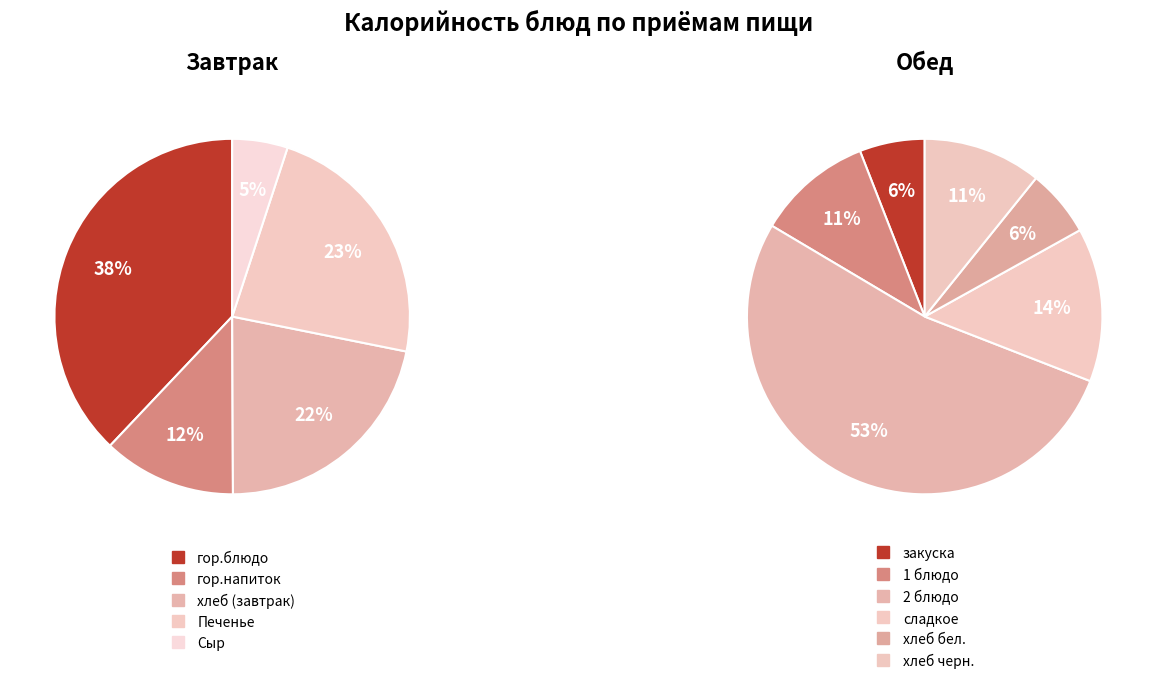

Is it true that гор.напиток is 14% of the pie?

False